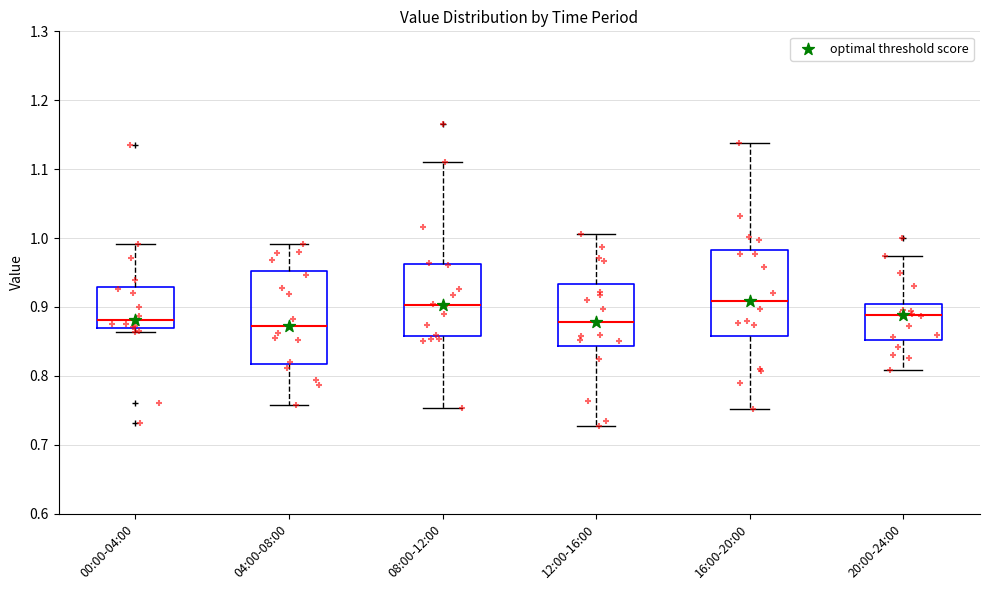

Where does the lower whisker of the box for 20:00-24:00 end on the y-axis? The values are not printed on the chart, so give them approximately, as read against the axis.

0.81